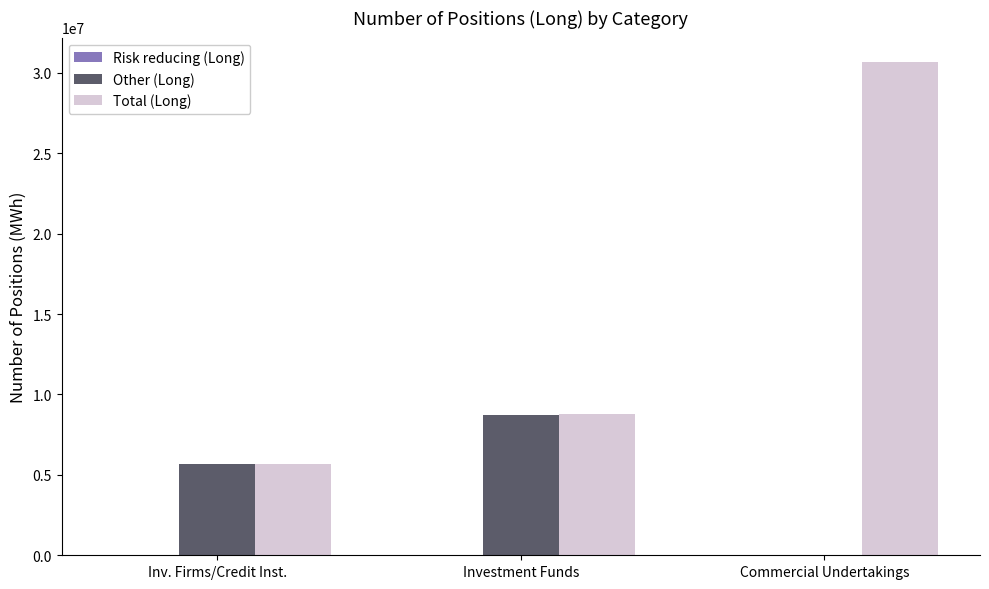

What is the greatest value displayed?

30664373